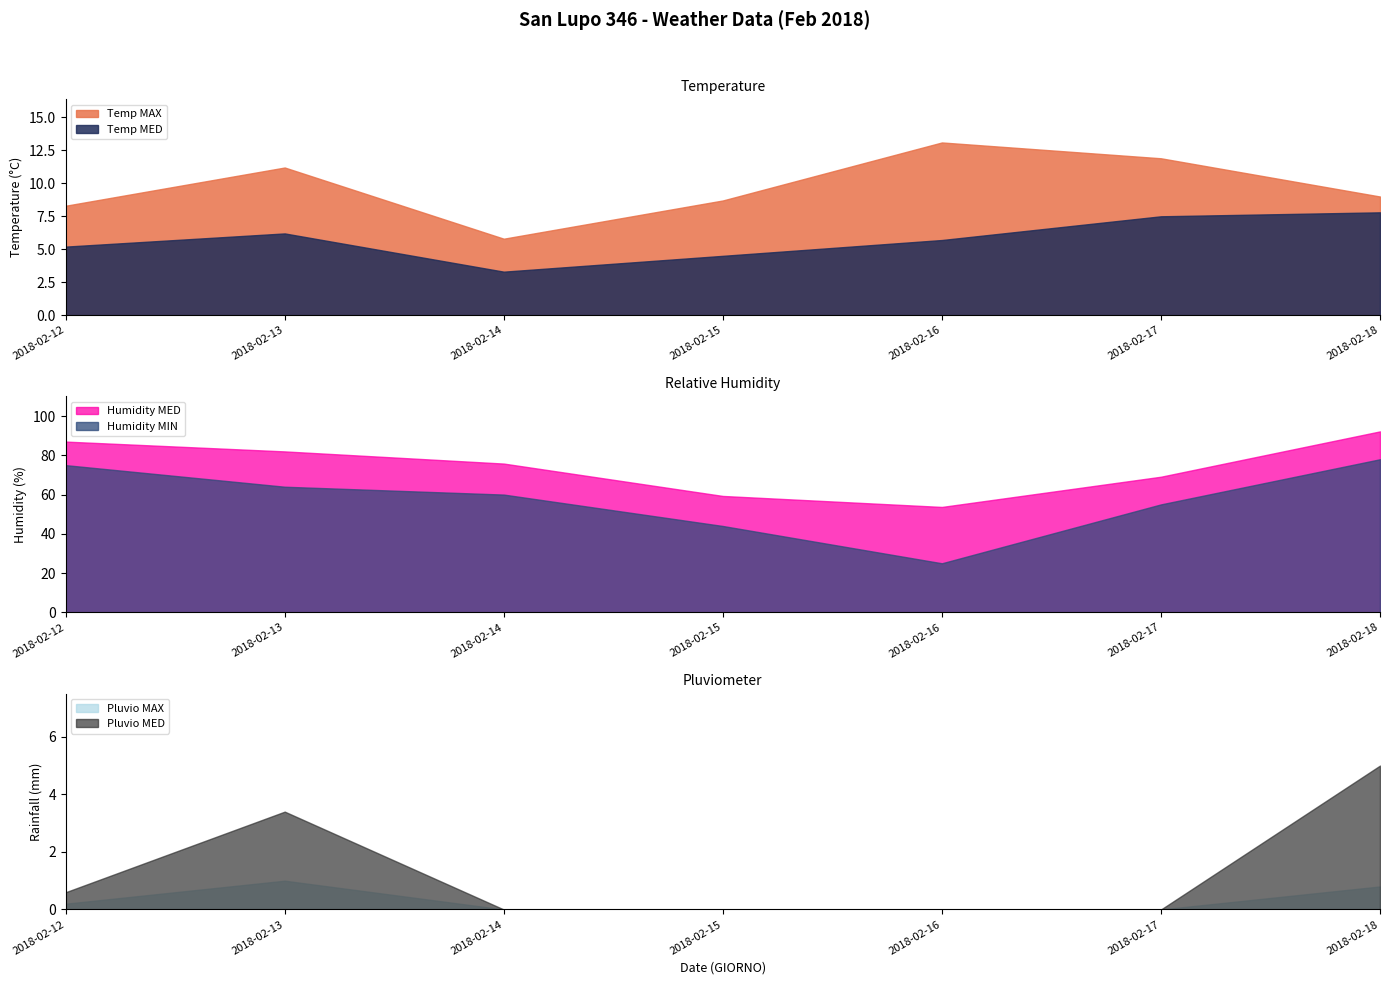

How many data points does each series have?

7